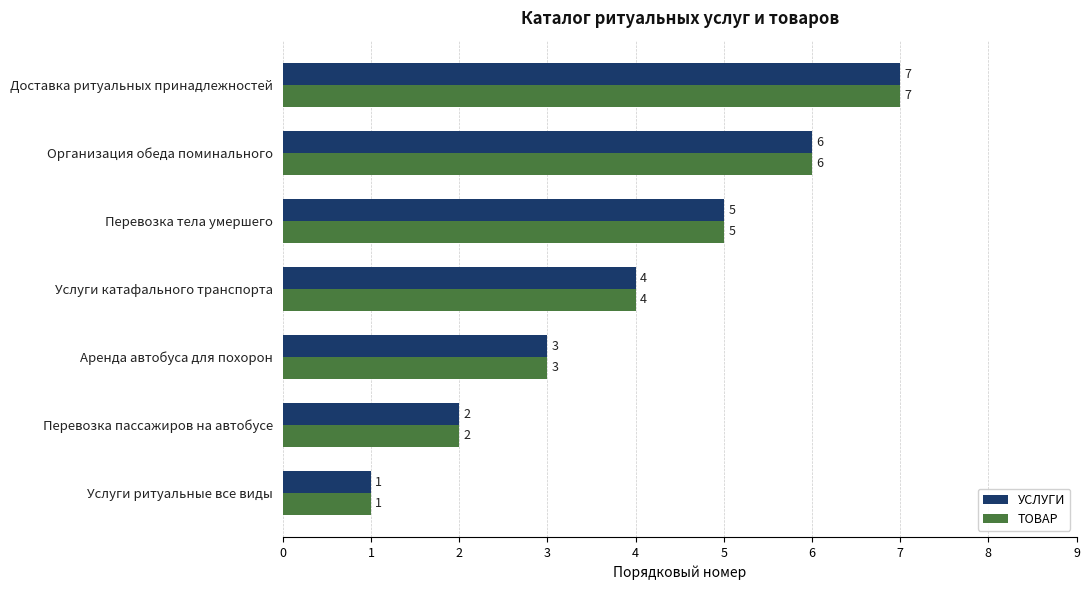

Where is УСЛУГИ nearest to the value 4?

Услуги катафального транспорта